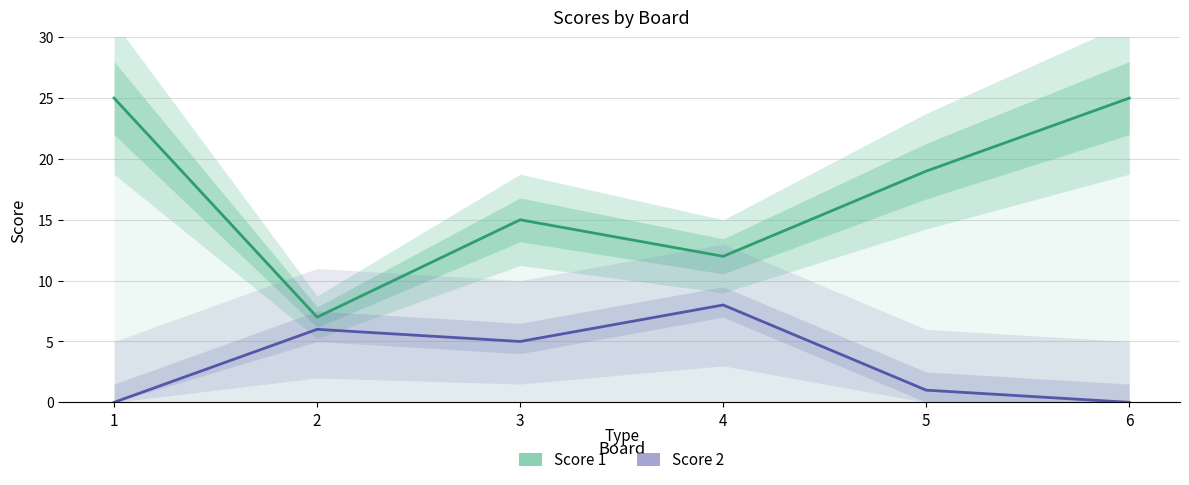

Reading right to left, what are all the values shown in this chart?

Score 1: 6=25	5=19	4=12	3=15	2=7	1=25
Score 2: 6=0	5=1	4=8	3=5	2=6	1=0